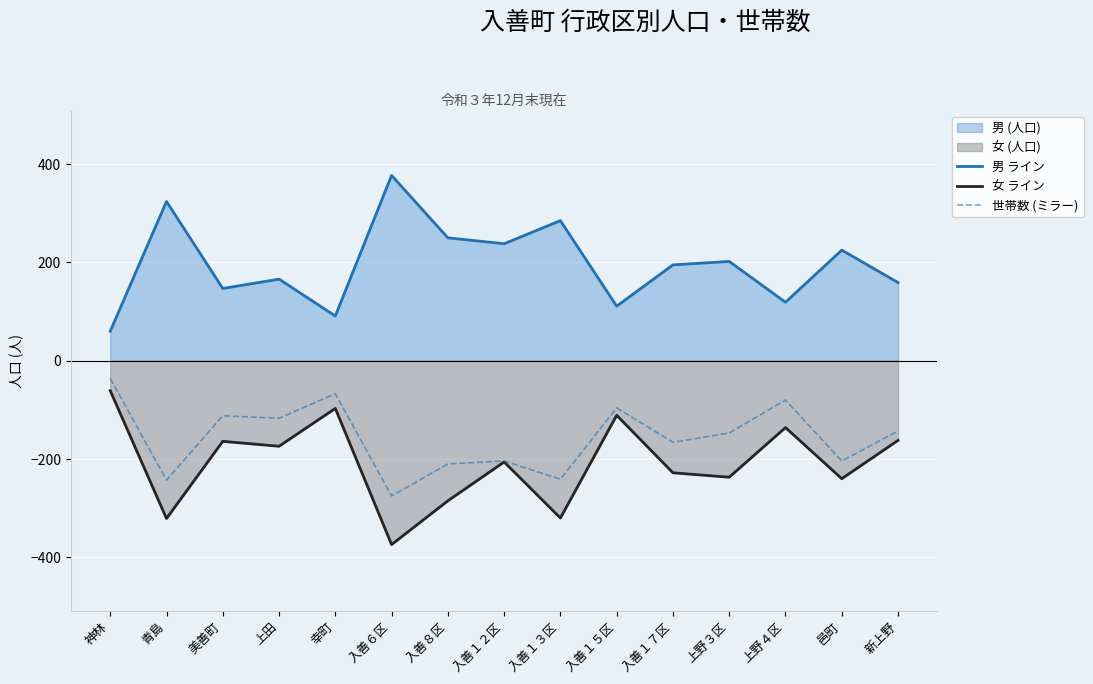

The value of 世帯数 (ミラー) at 入善１５区 is -129. True or false?

False